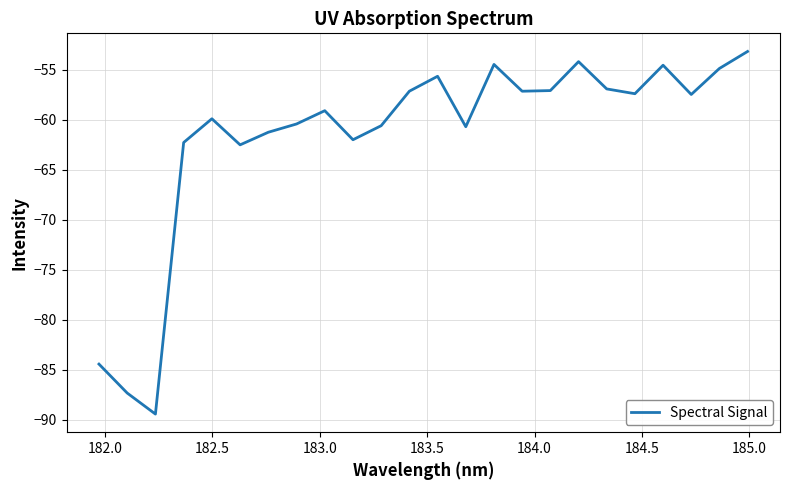

What is the difference between the maximum and minimum values?

36.2